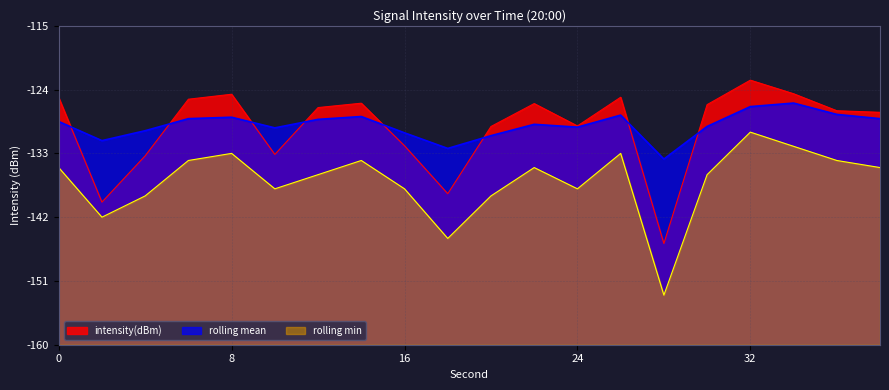

Which series has the largest total across all categories?

rolling_mean